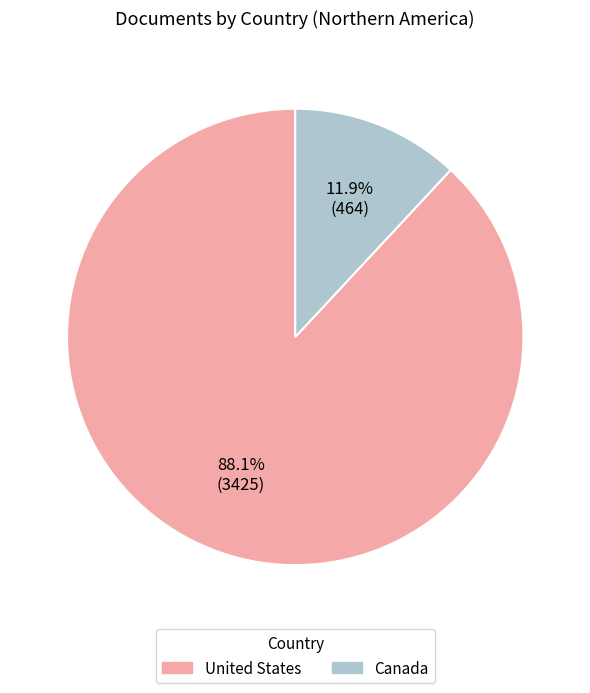

The Canada slice represents 24% of the pie. True or false?

False